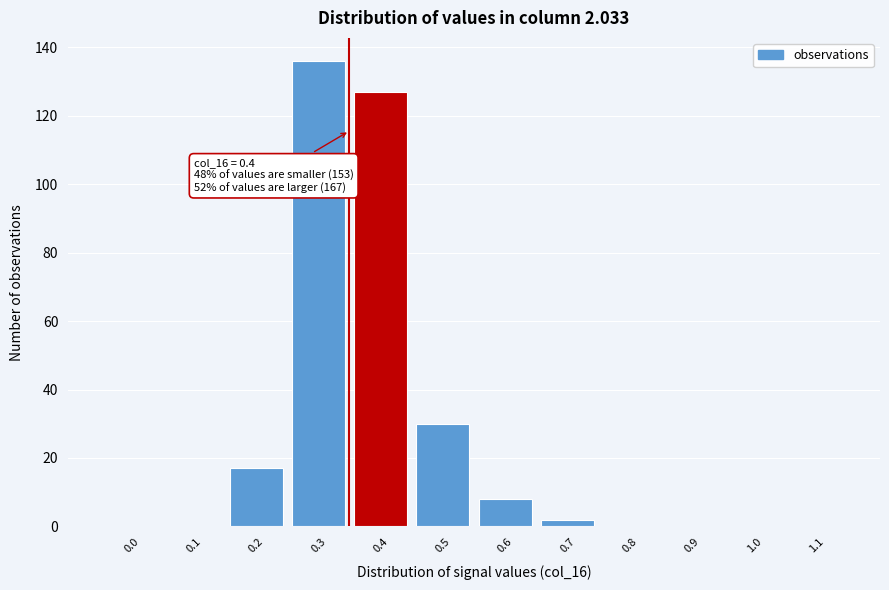

Reading right to left, extract all data points from this chart.

1.1=0	1.0=0	0.9=0	0.8=0	0.7=2	0.6=8	0.5=30	0.4=127	0.3=136	0.2=17	0.1=0	0.0=0